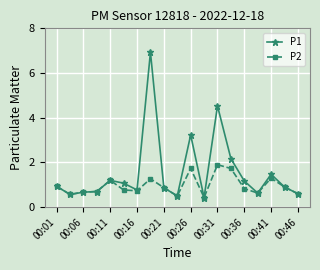

List the series in order of their overall mean, lowest first.

P2, P1